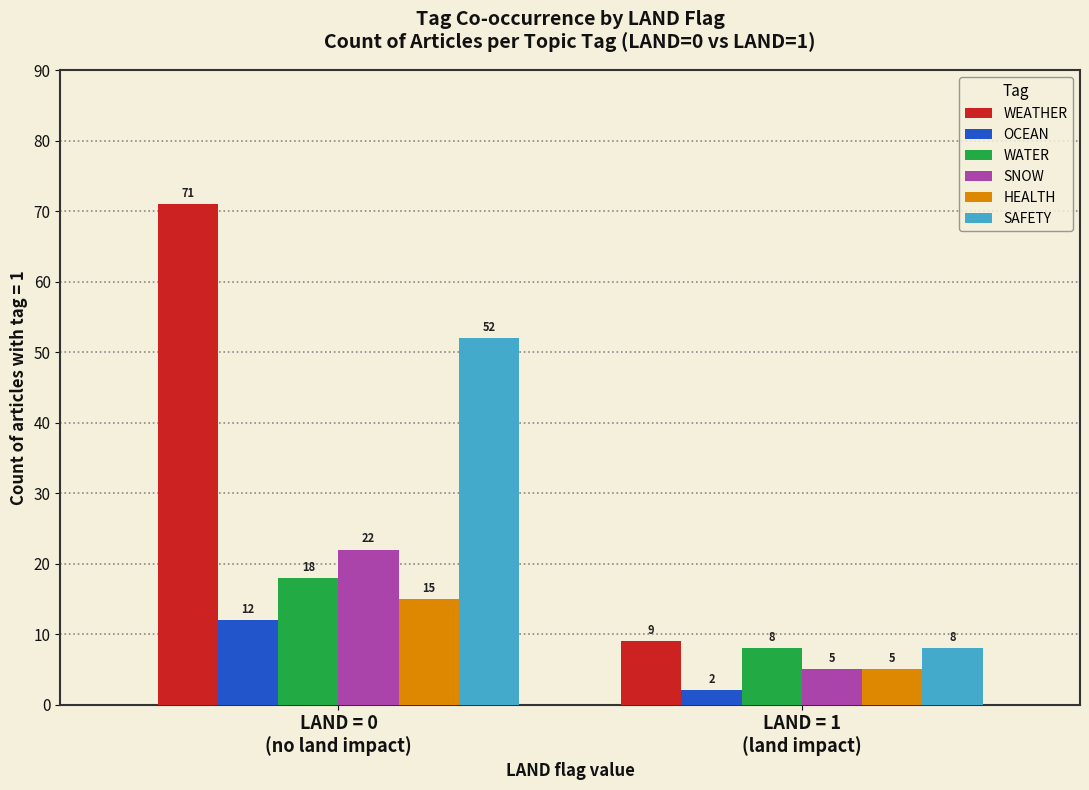

Reading left to right, what are all the values shown in this chart?

WEATHER: LAND = 0
(no land impact)=71	LAND = 1
(land impact)=9
OCEAN: LAND = 0
(no land impact)=12	LAND = 1
(land impact)=2
WATER: LAND = 0
(no land impact)=18	LAND = 1
(land impact)=8
SNOW: LAND = 0
(no land impact)=22	LAND = 1
(land impact)=5
HEALTH: LAND = 0
(no land impact)=15	LAND = 1
(land impact)=5
SAFETY: LAND = 0
(no land impact)=52	LAND = 1
(land impact)=8